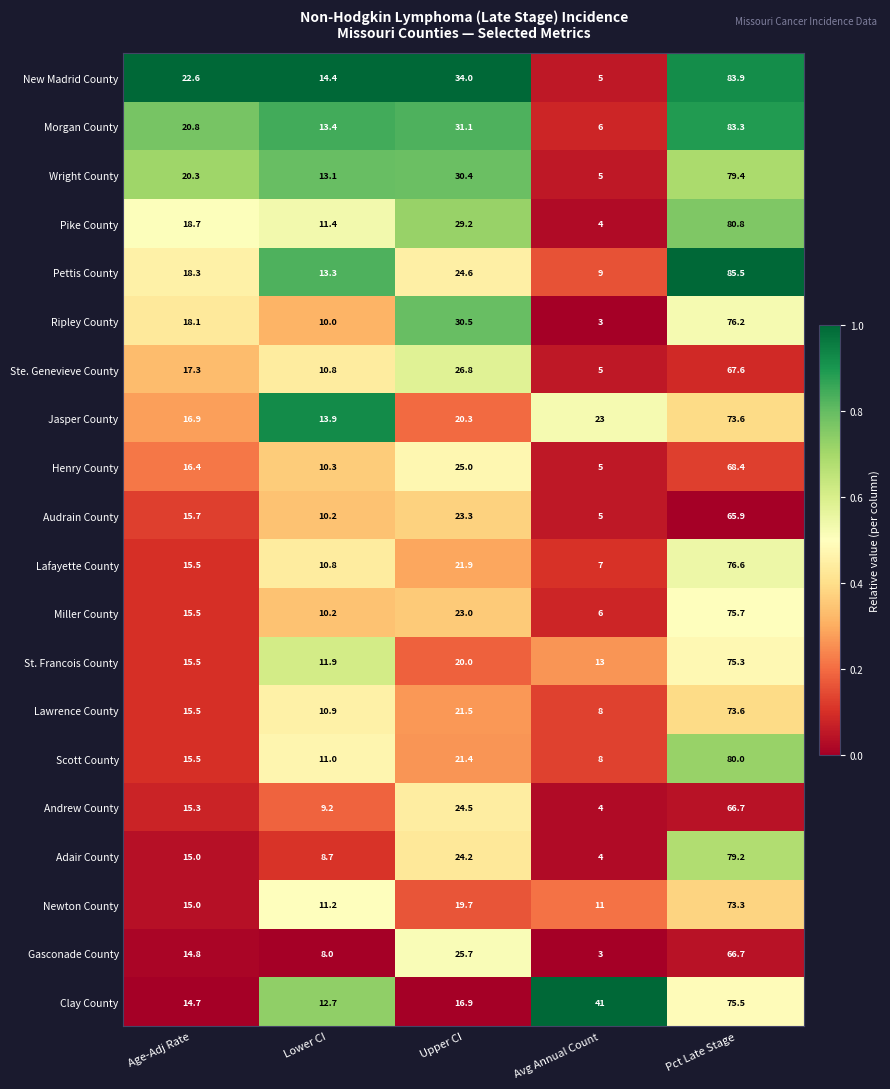

How many data points does each series have?

5